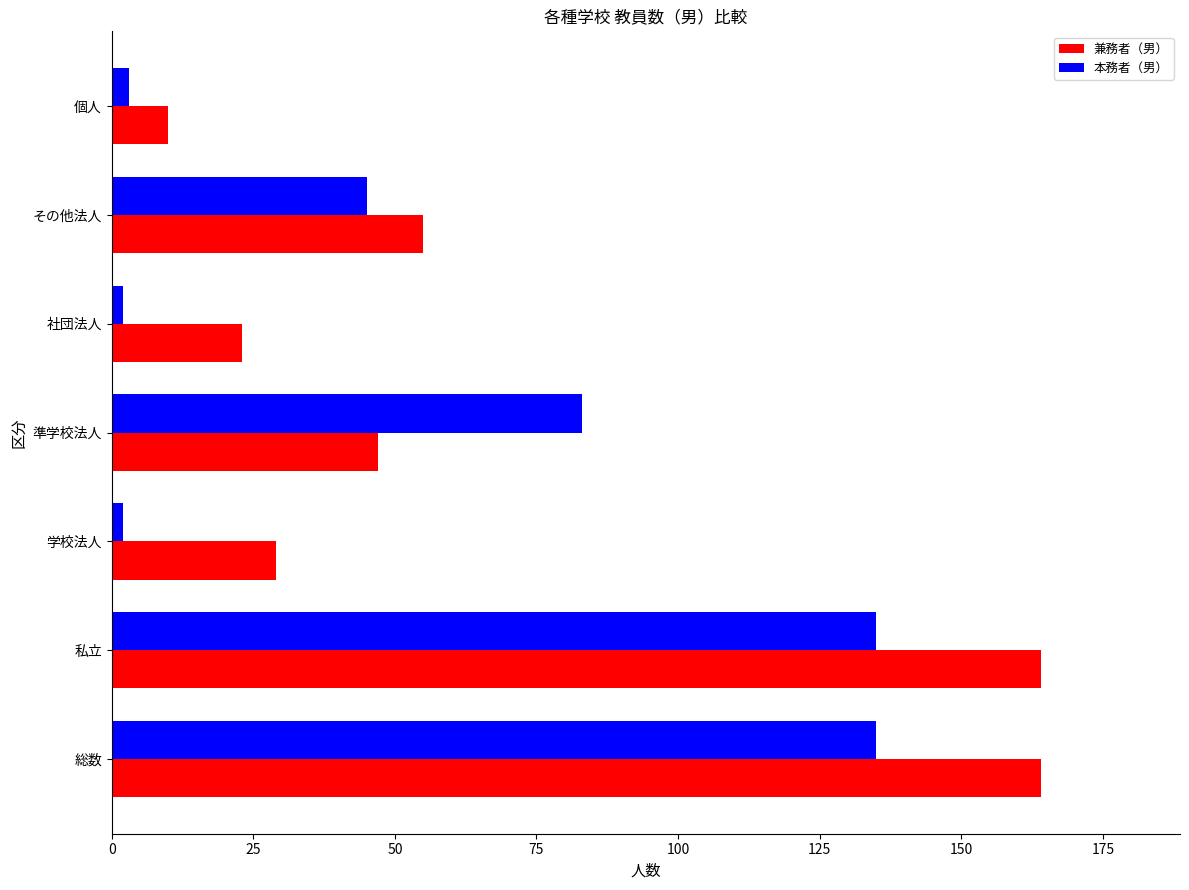

Which series has the largest range (max minus min)?

兼務者（男）